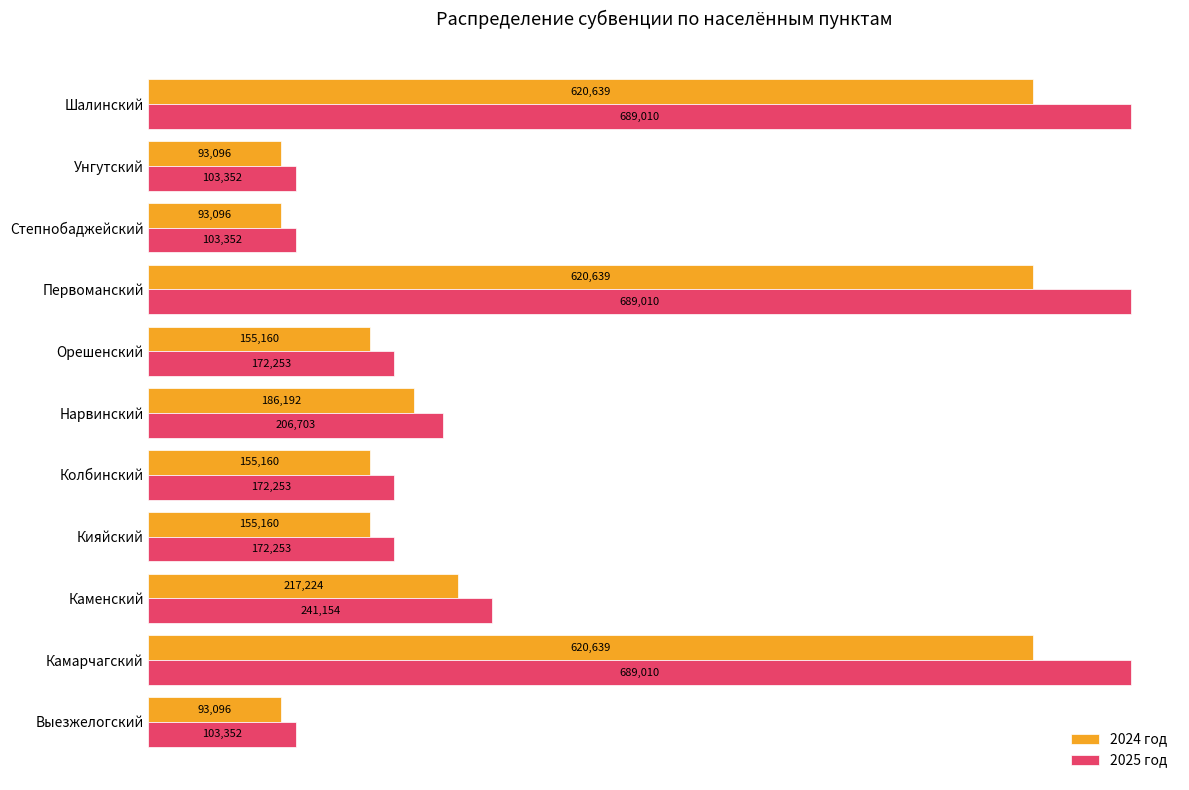

What are all the series names shown in the legend?

2024 год, 2025 год